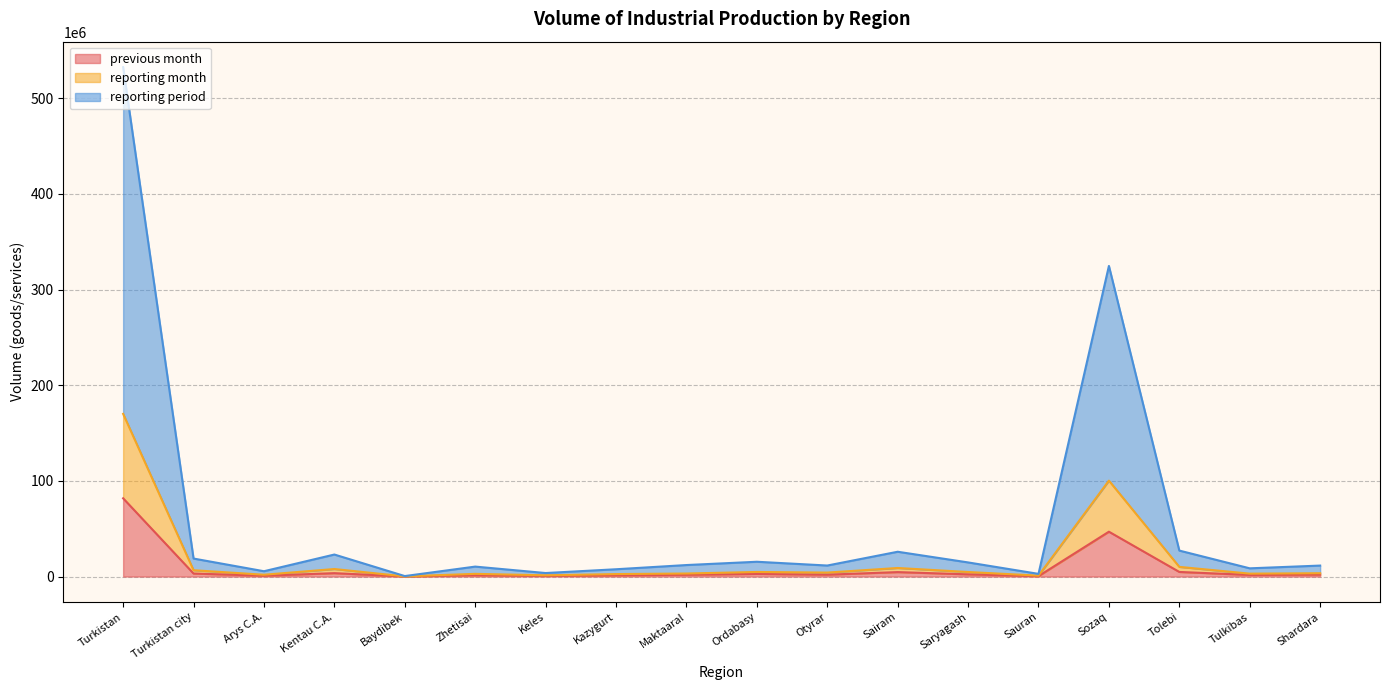

What is the maximum value shown in the chart?

532648661